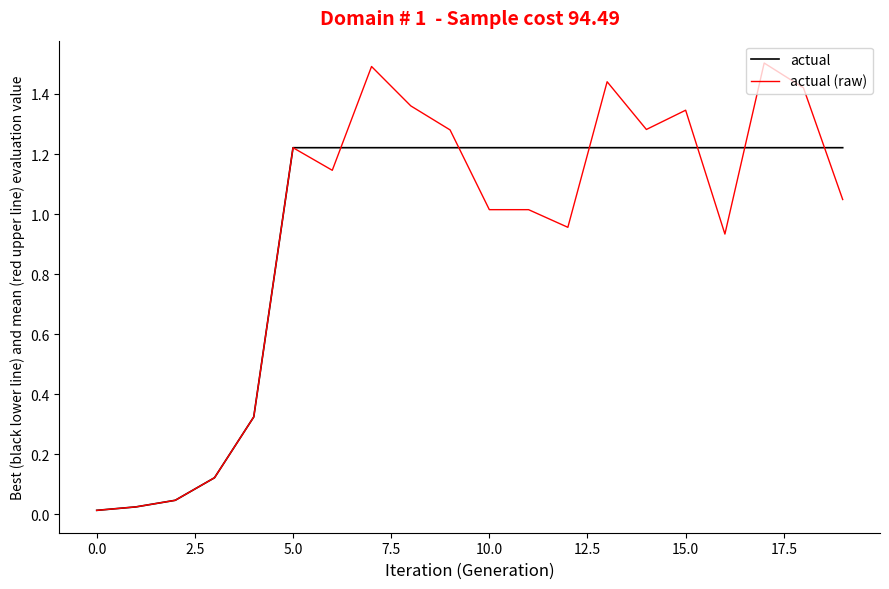

What is the maximum value shown in the chart?

1.5